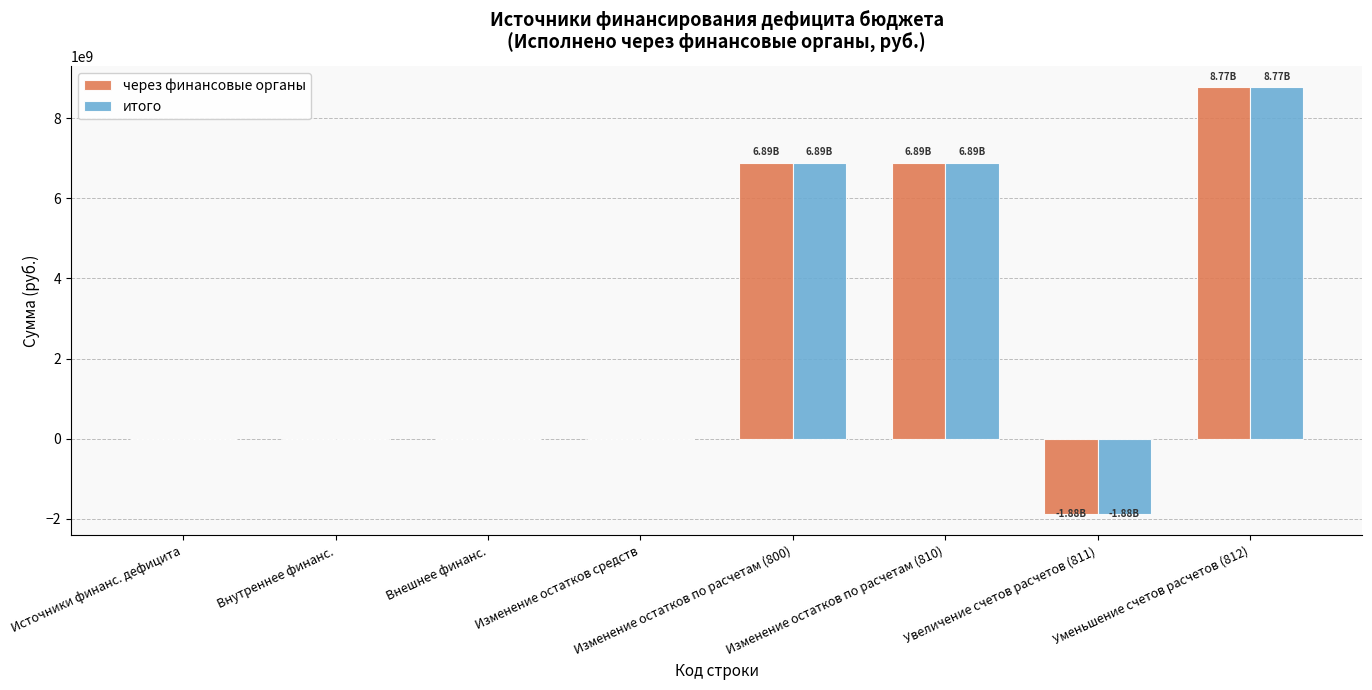

Reading left to right, list all the values displayed in this chart.

через финансовые органы: 0.0	0.0	0.0	0.0	6889717396.8	6889717396.8	-1880429476.5	8770146873.3
итого: 0.0	0.0	0.0	0.0	6889717396.8	6889717396.8	-1880429476.5	8770146873.3